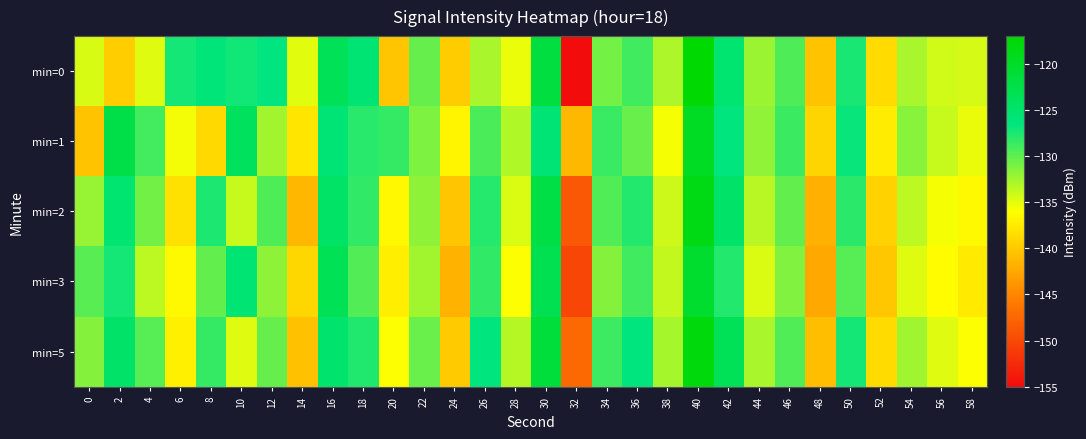

Rank the series at 18 from lowest to highest value.

min=3, min=2, min=1, min=5, min=0